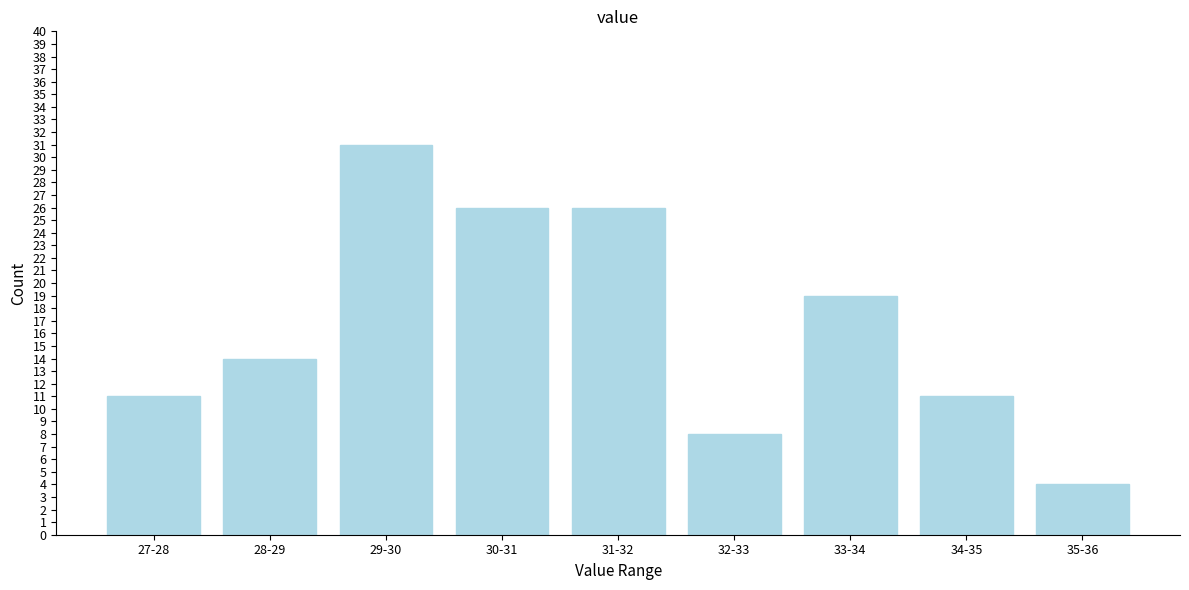

Reading left to right, what are all the values shown in this chart?

27-28=11	28-29=14	29-30=31	30-31=26	31-32=26	32-33=8	33-34=19	34-35=11	35-36=4